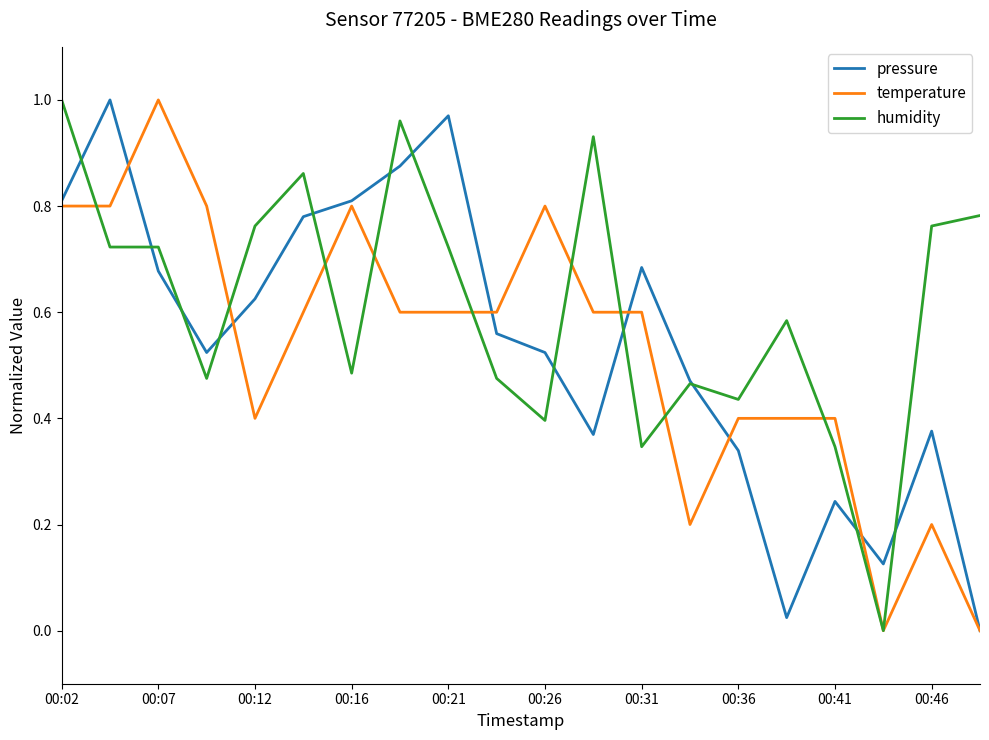

Which series has the largest total across all categories?

humidity